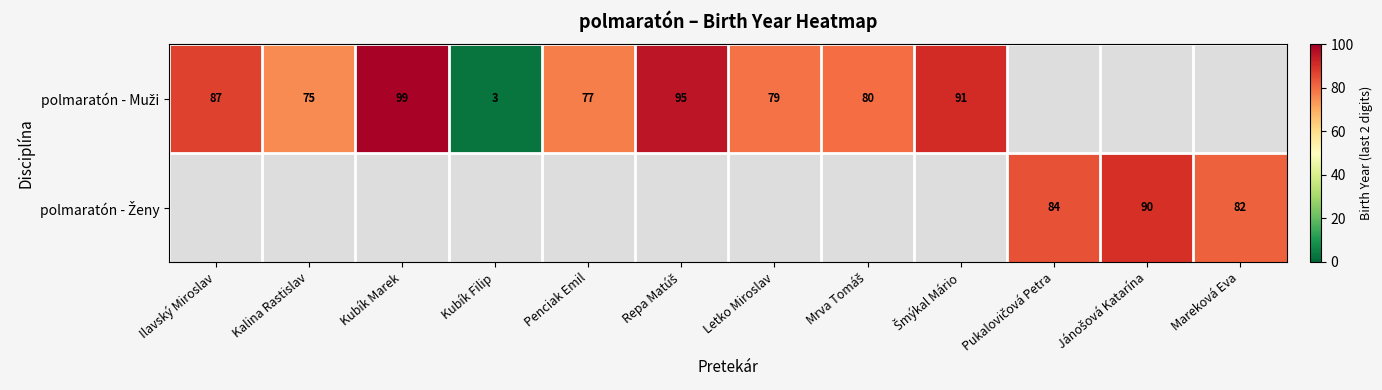

Which series has the largest total across all categories?

polmaratón - Muži